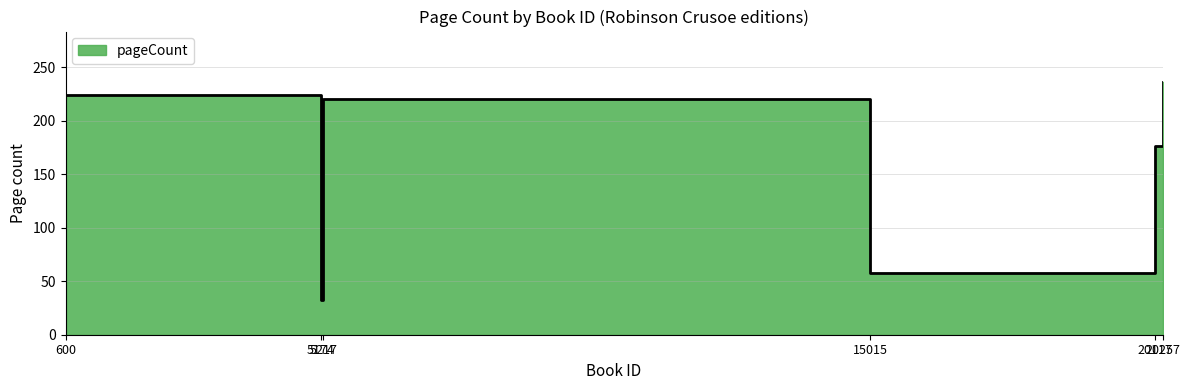

What is the smallest value displayed?

32